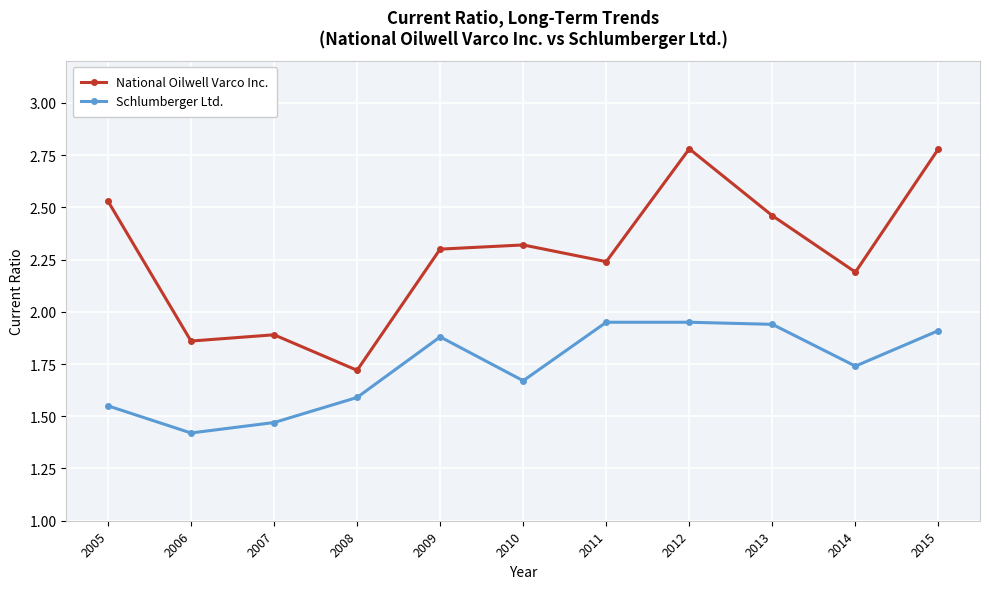

How many series are shown in this chart?

2